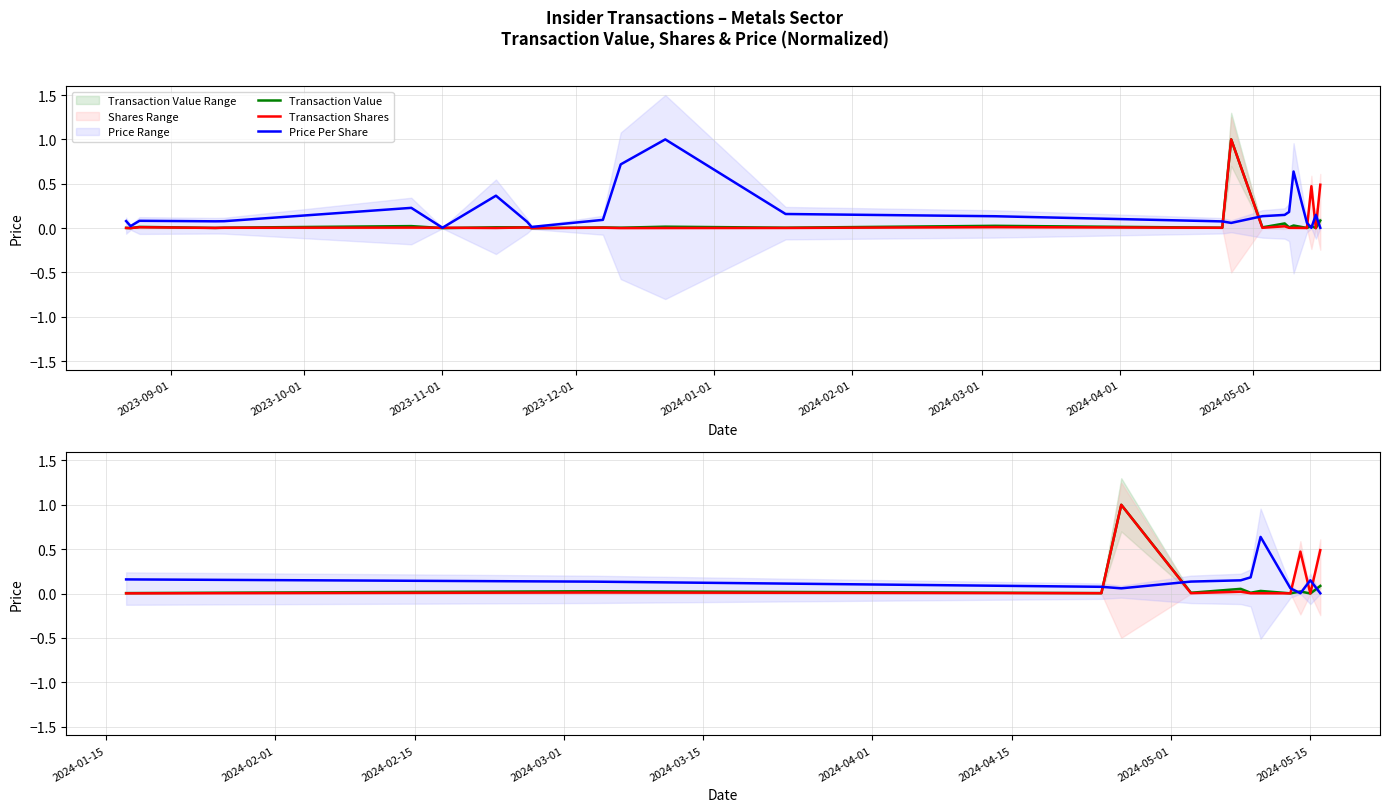

Rank the series by their maximum value, from highest to lowest.

Transaction Value, Transaction Shares, Price Per Share